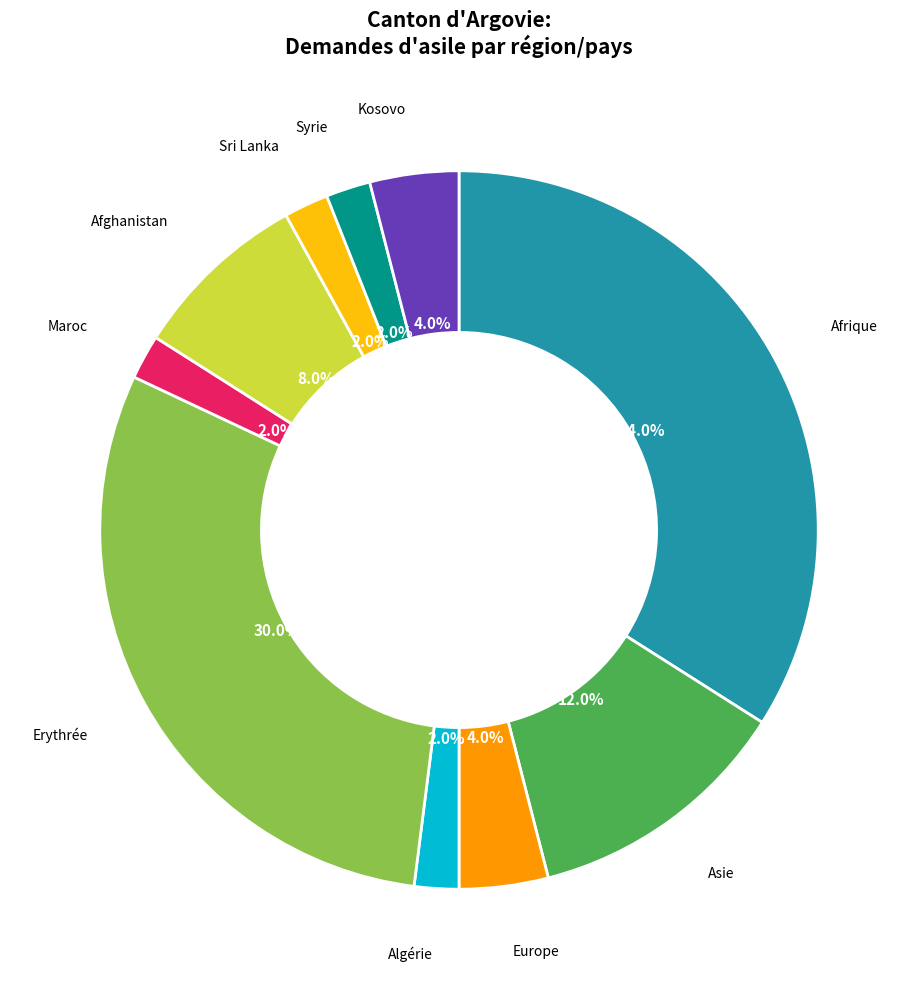

True or false: Syrie accounts for 2% of the total.

True